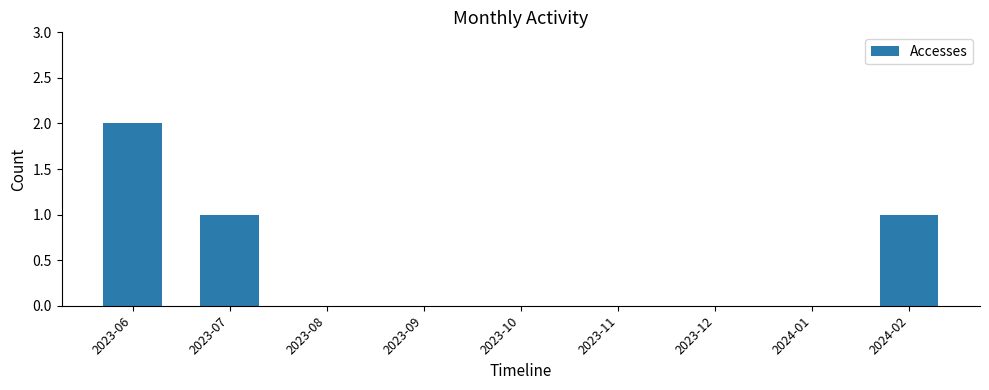

What is the ratio of the value at 2023-07 to the value at 2024-02?

1.0